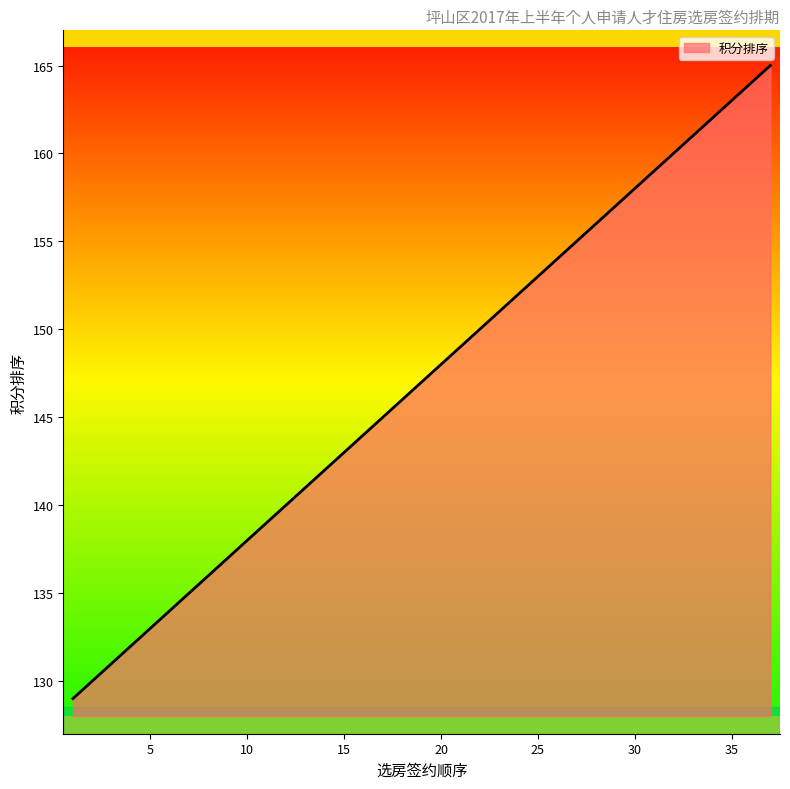

What is the maximum value shown in the chart?

165